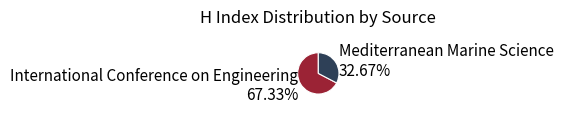

Rank the categories by value from highest to lowest.

International Conference on Engineering, Mediterranean Marine Science